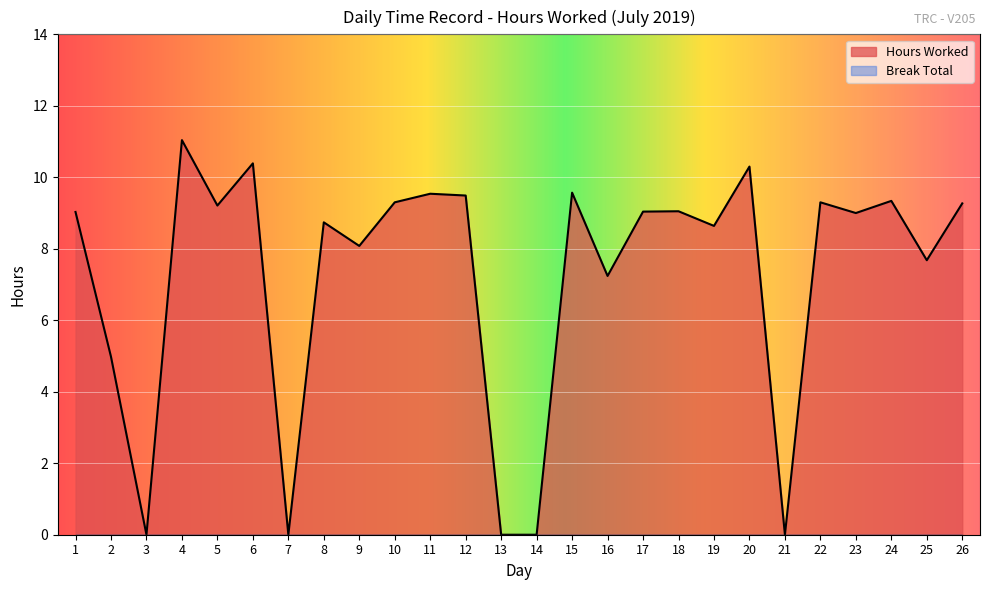

What is the value of the 19th point from the left?

8.6